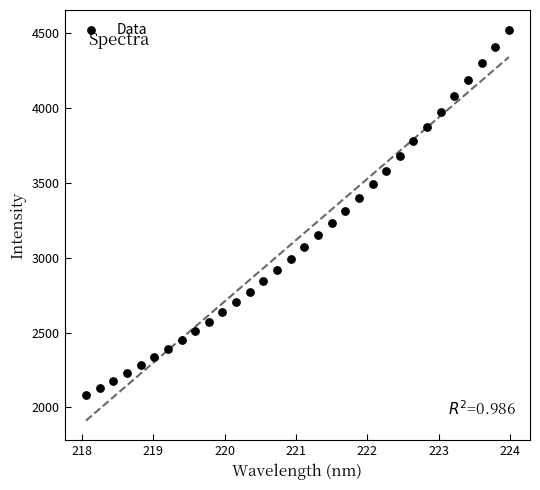

What is the range of Y values (max minus min)?

2445.2